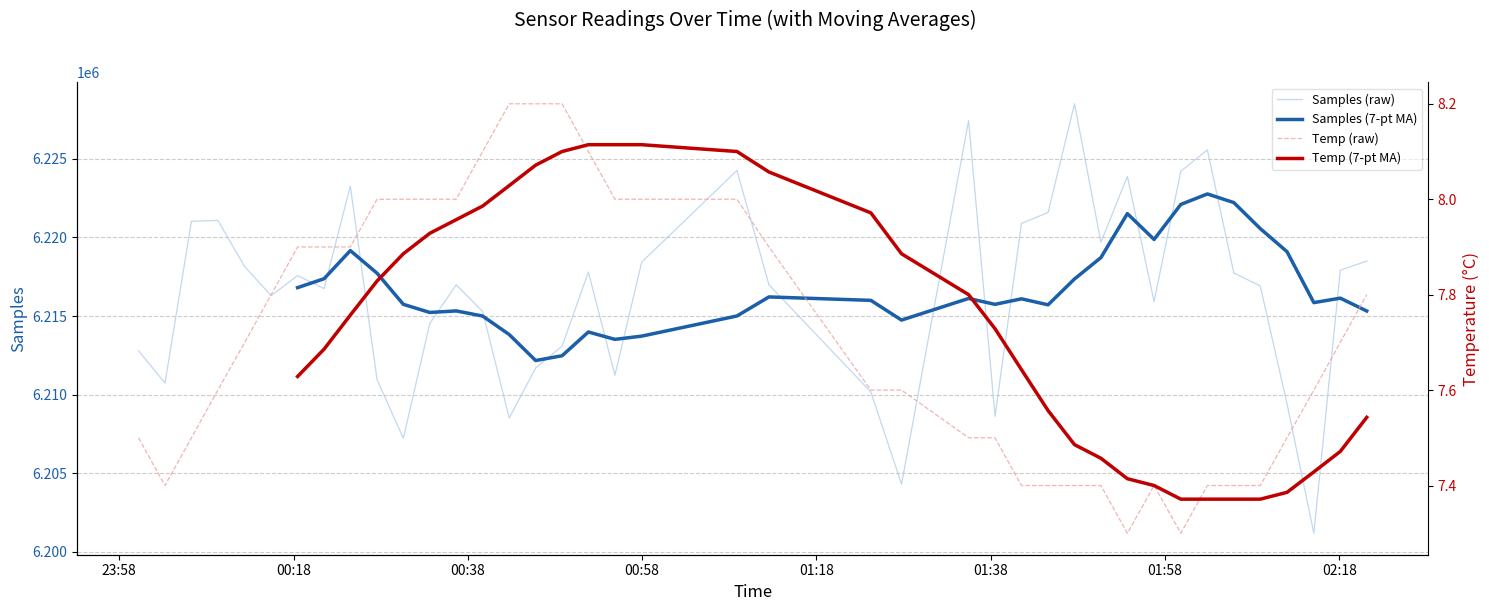

How many values in the Samples (7-pt MA) series exceed 6215715?

22